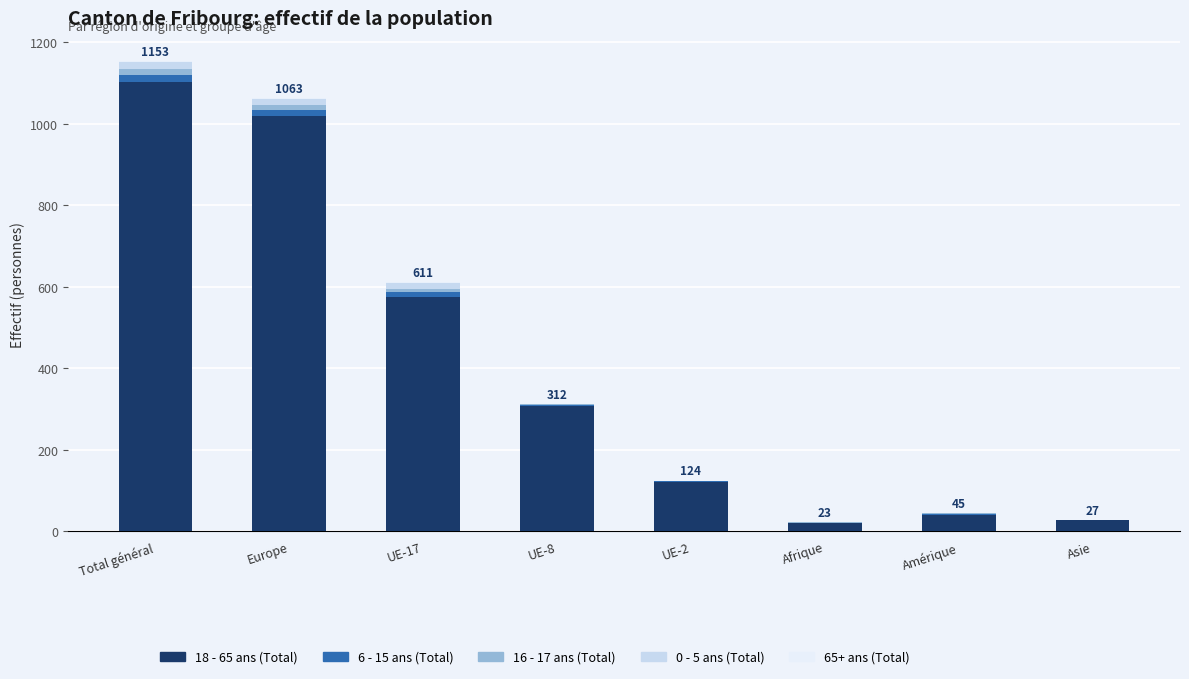

Which category has the highest value in the 18 - 65 ans (Total) series?

Total général